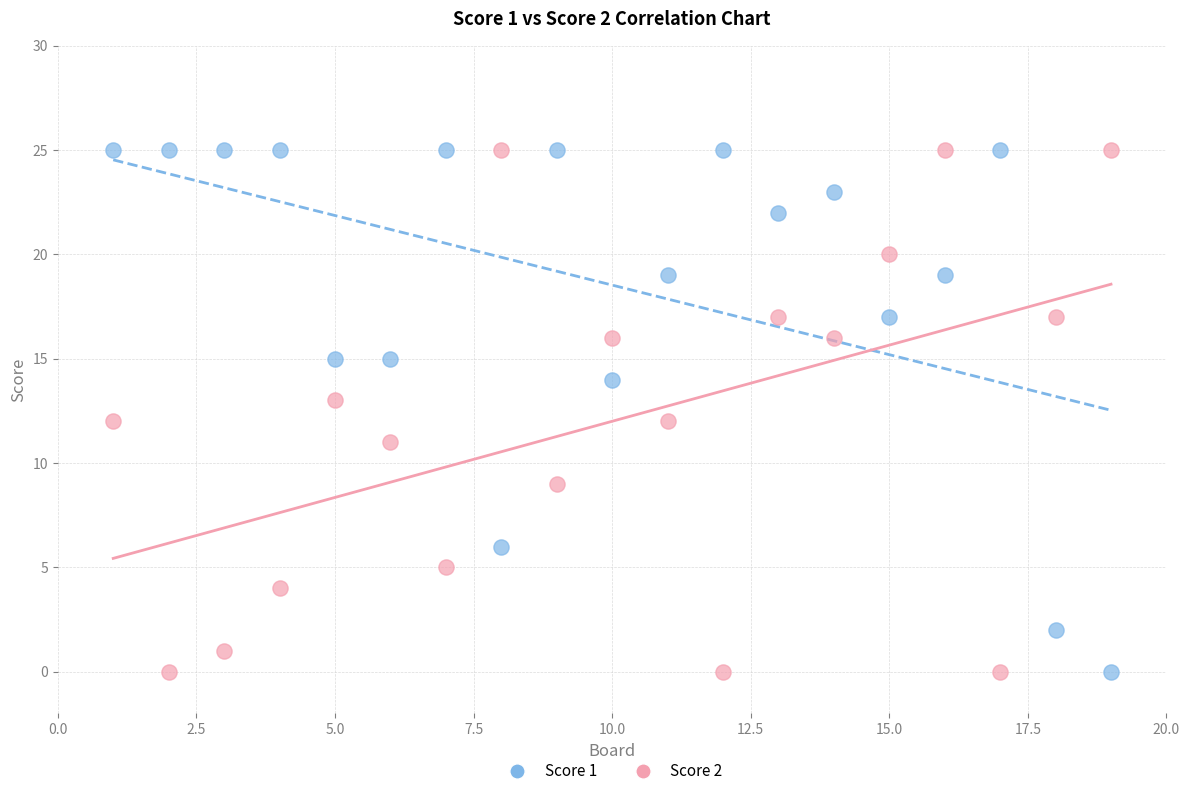

What is the X range (max minus min) for the scatter plot?

18